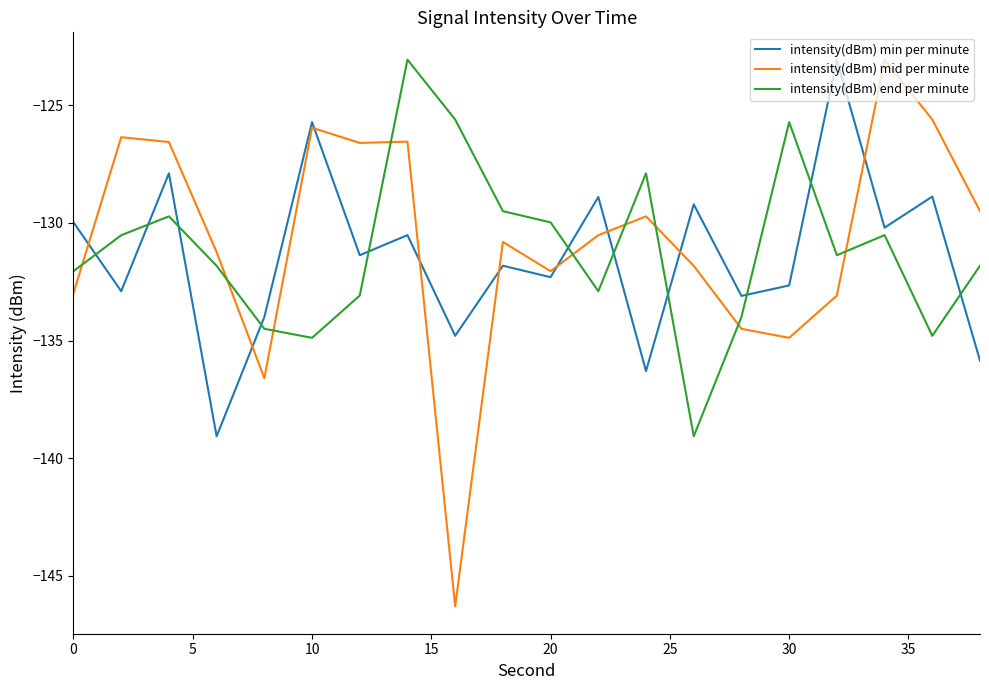

What is the average value of the intensity(dBm) mid per minute series?

-130.7